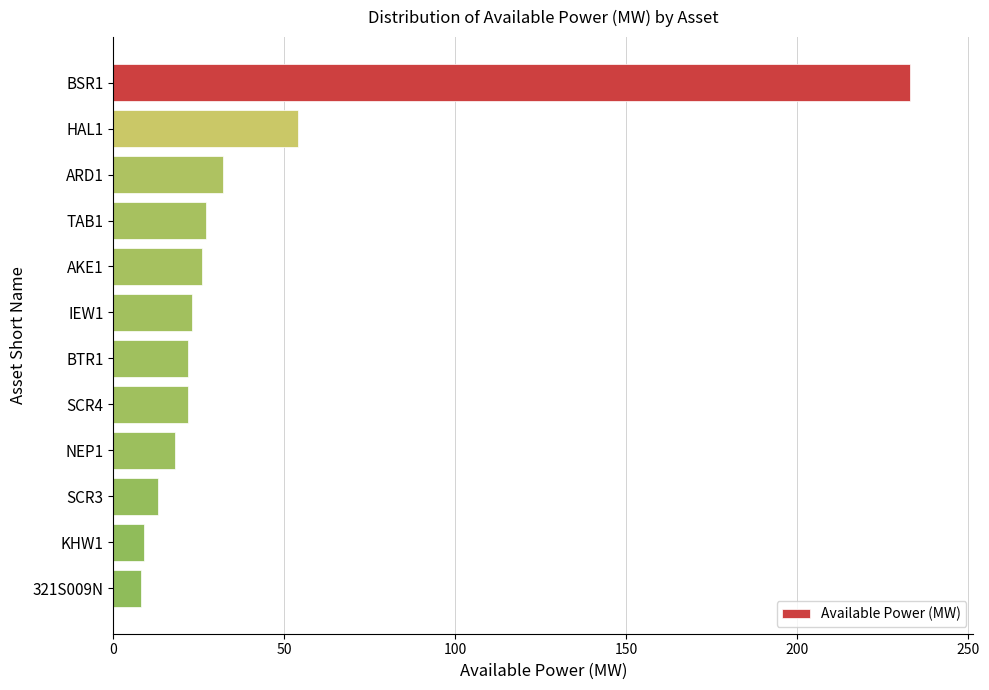

What is the change in value from ARD1 to KHW1?

-23